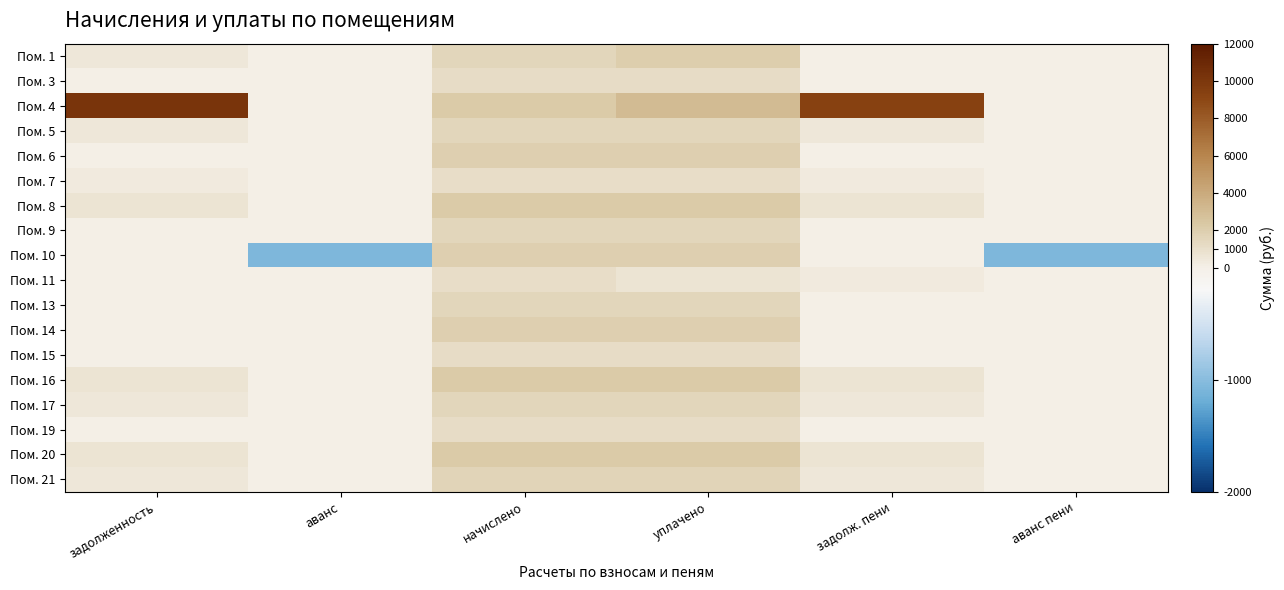

At аванс пени, list the series in order from smallest to largest.

Пом. 10, Пом. 1, Пом. 3, Пом. 4, Пом. 5, Пом. 6, Пом. 7, Пом. 8, Пом. 9, Пом. 11, Пом. 13, Пом. 14, Пом. 15, Пом. 16, Пом. 17, Пом. 19, Пом. 20, Пом. 21